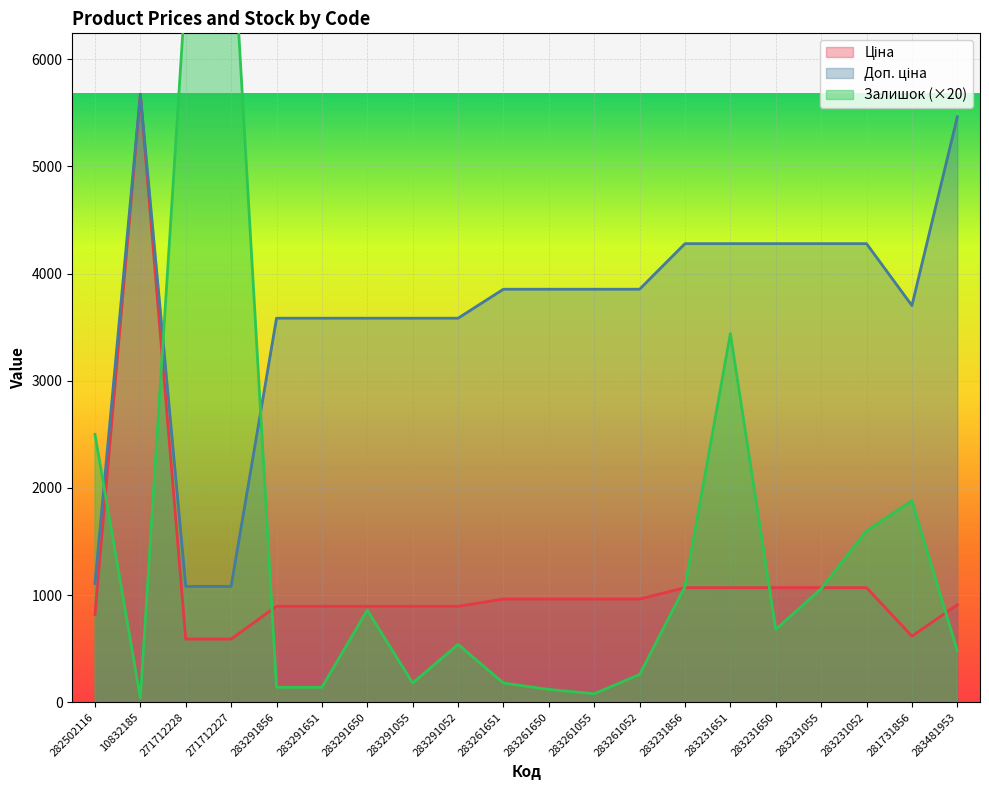

Is it true that Ціна equals 3202.3 at 10832185?

False